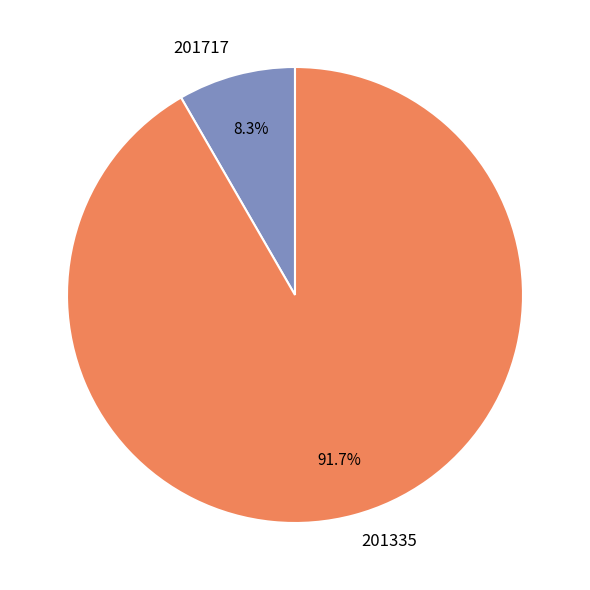

To the nearest percent, what is the average slice percentage?

50%